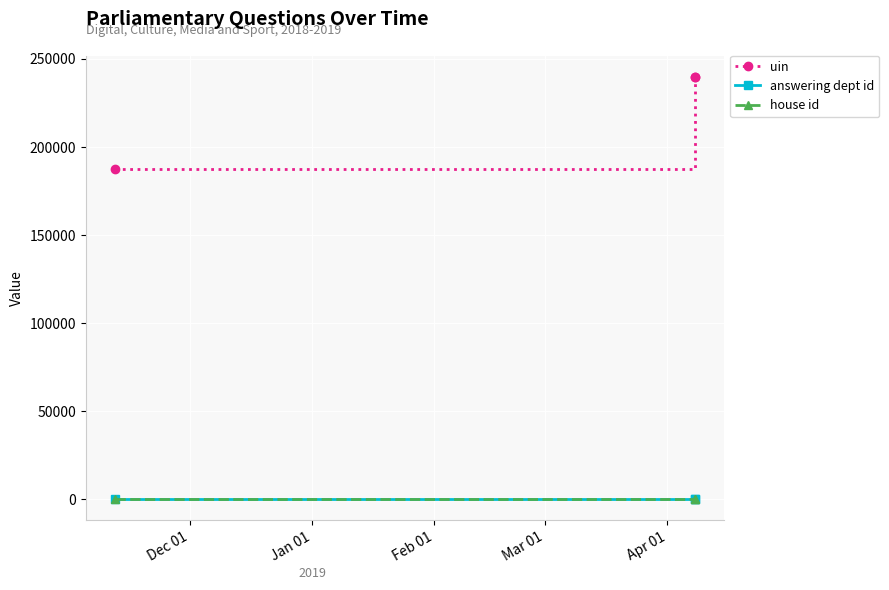

What is the maximum value shown in the chart?

239917